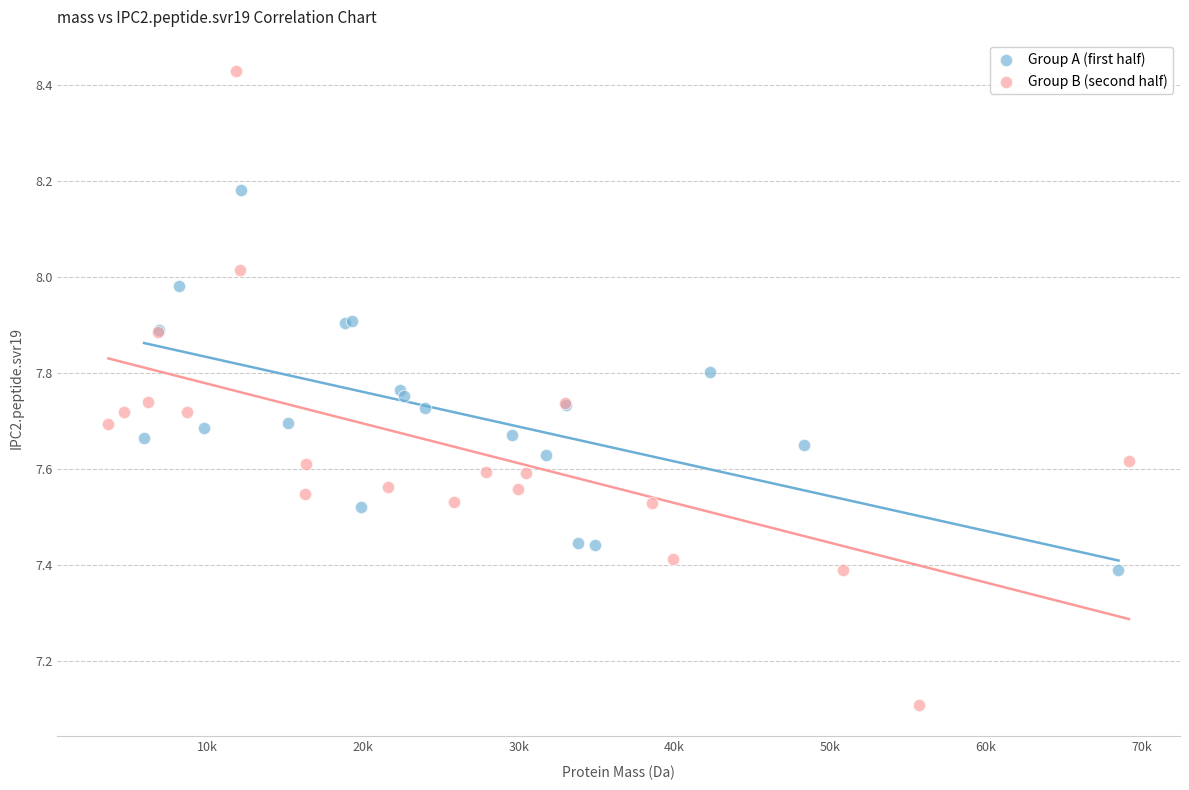

Which series contains the highest Y value?

Group B (second half)